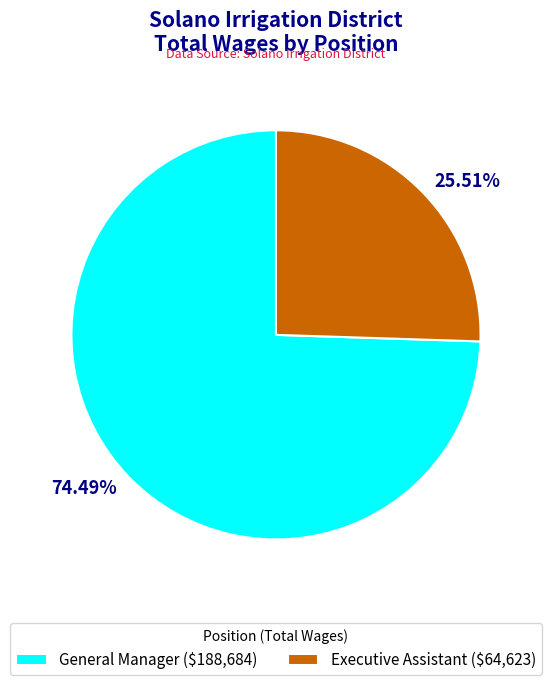

To the nearest percent, what is the difference between the General Manager and Executive Assistant slice percentages?

49%